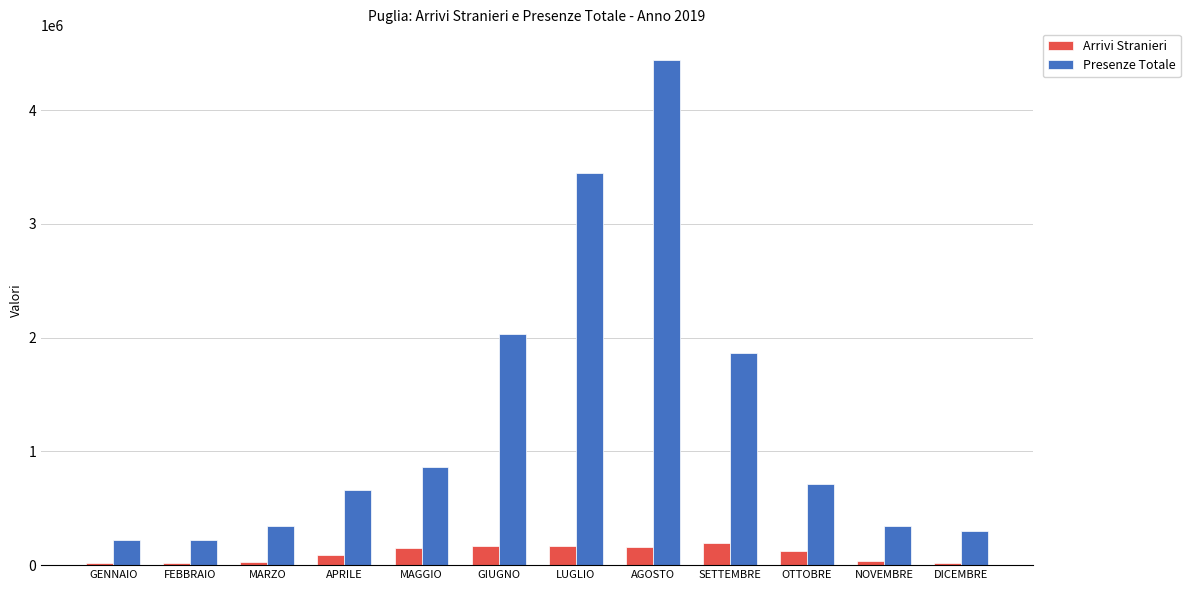

What is the difference between the maximum and minimum values in the Arrivi Stranieri series?

183704